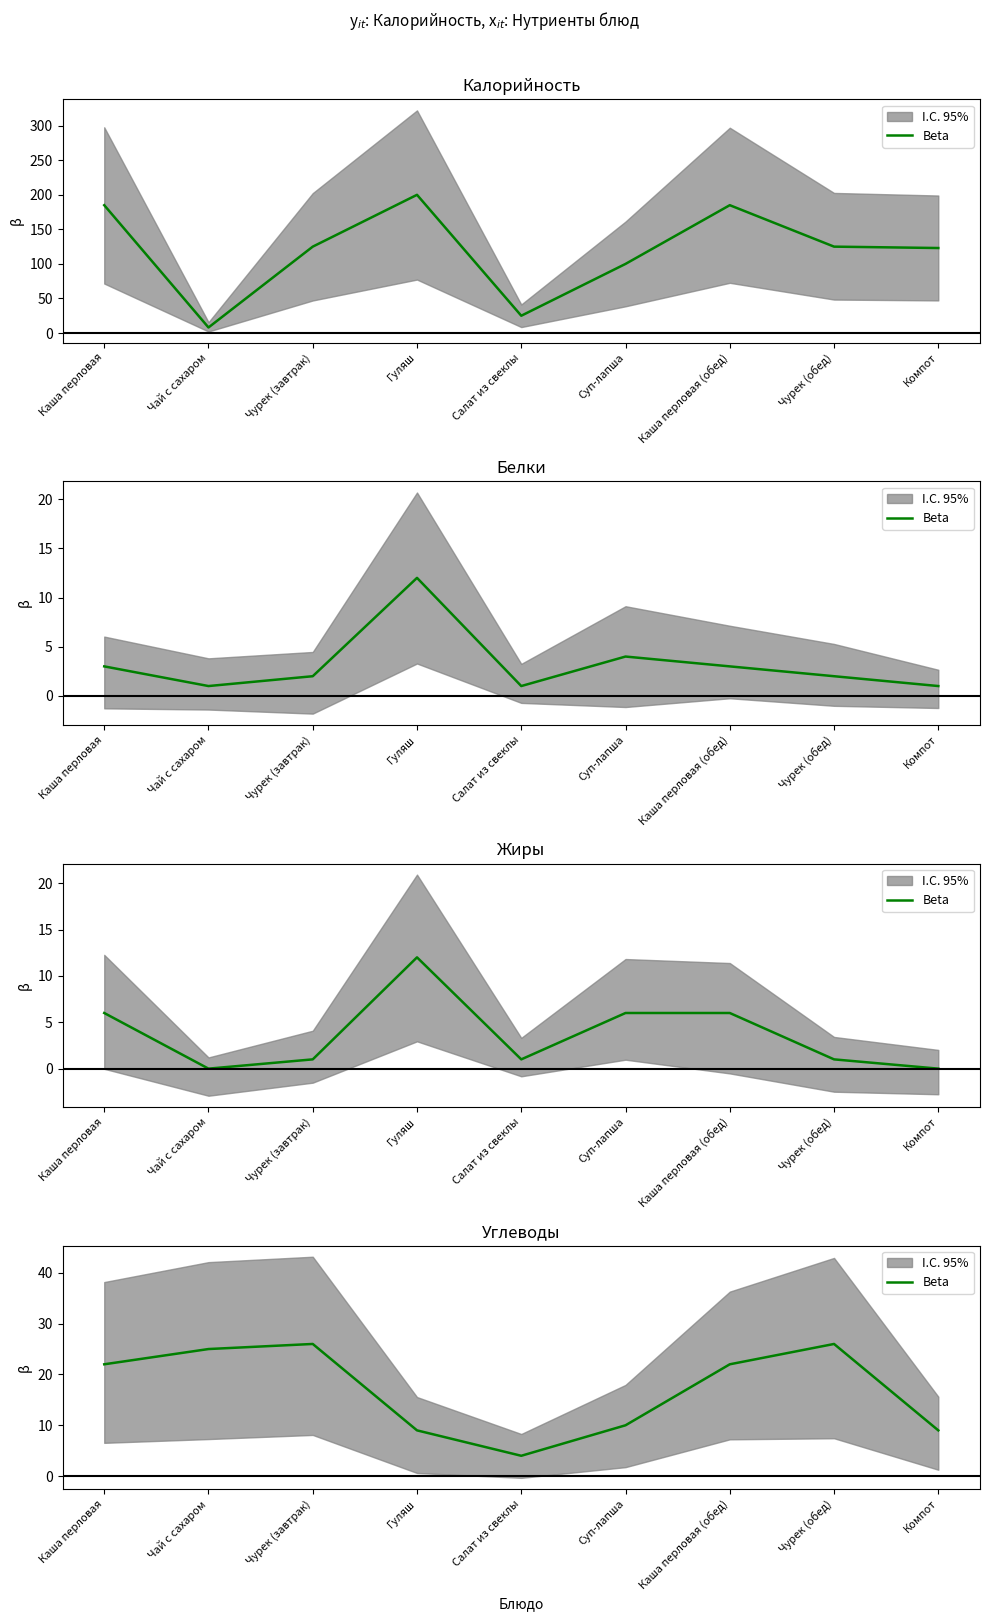

The chart shows a value of 22 at Каша перловая. True or false?

True